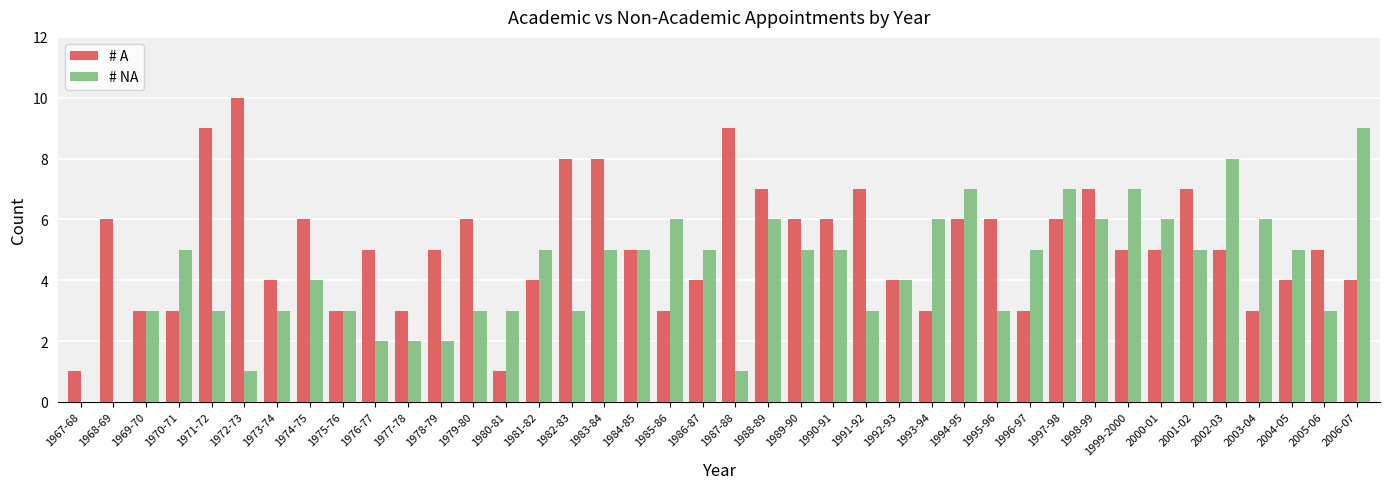

How many # A values are between 4 and 6?

21